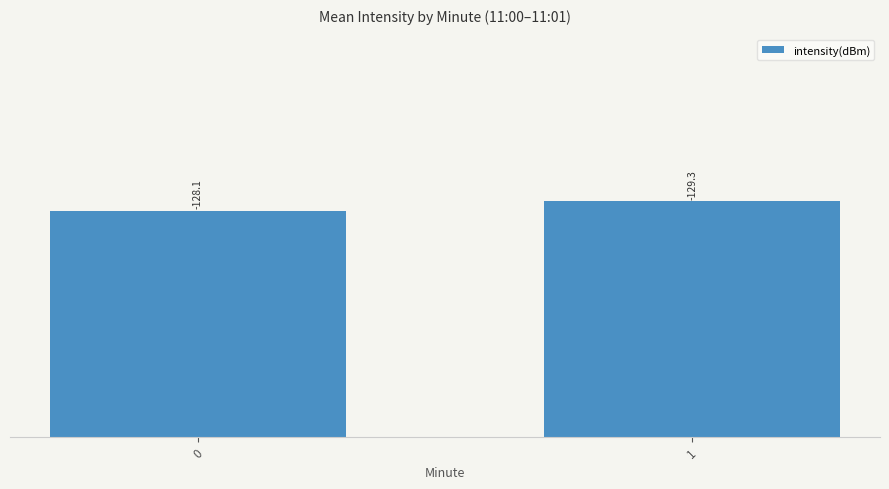

Does the chart contain any negative values?

No